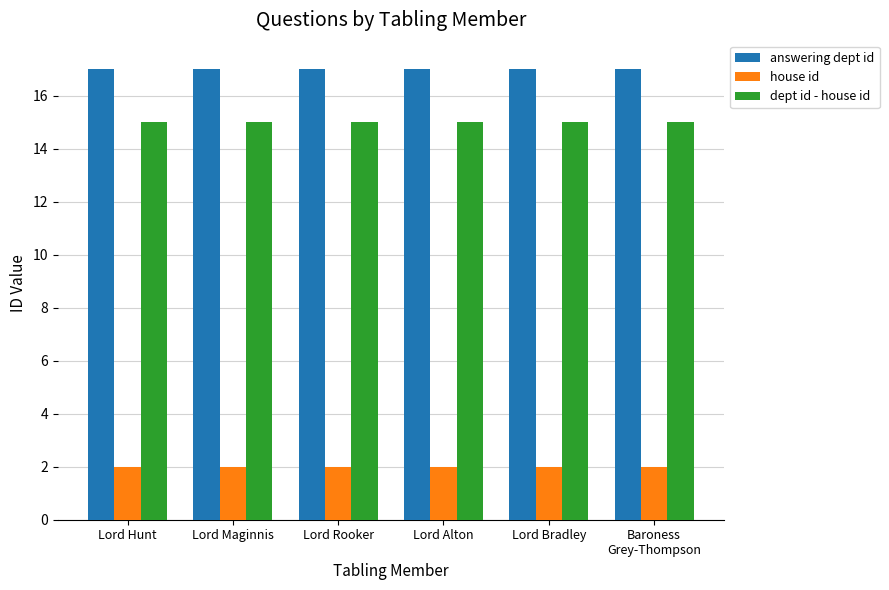

What is the label of the 3rd bar from the left?

Lord Rooker